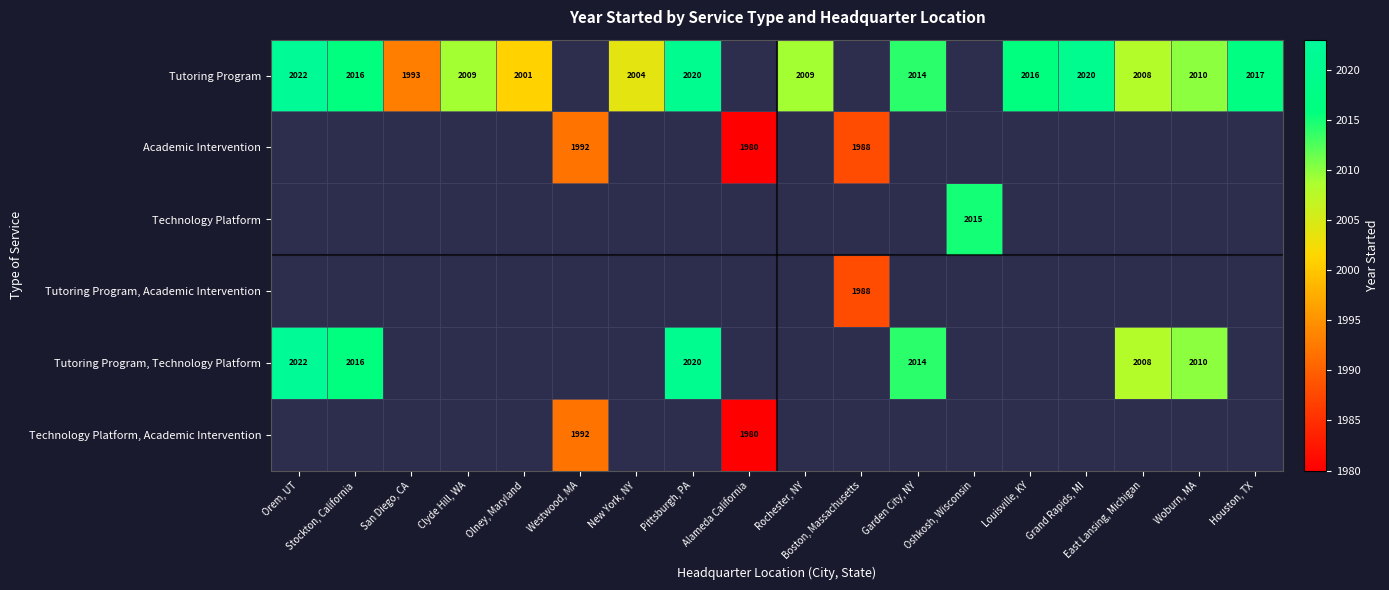

Is it true that Tutoring Program, Technology Platform equals 2014 at Garden City, NY?

True